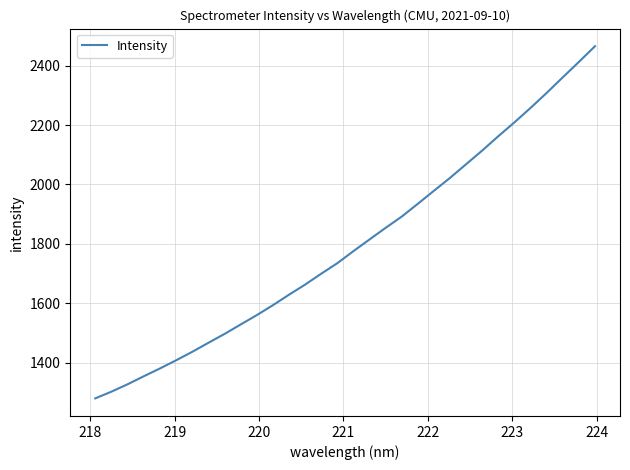

What is the difference between the maximum and minimum values?

1184.2